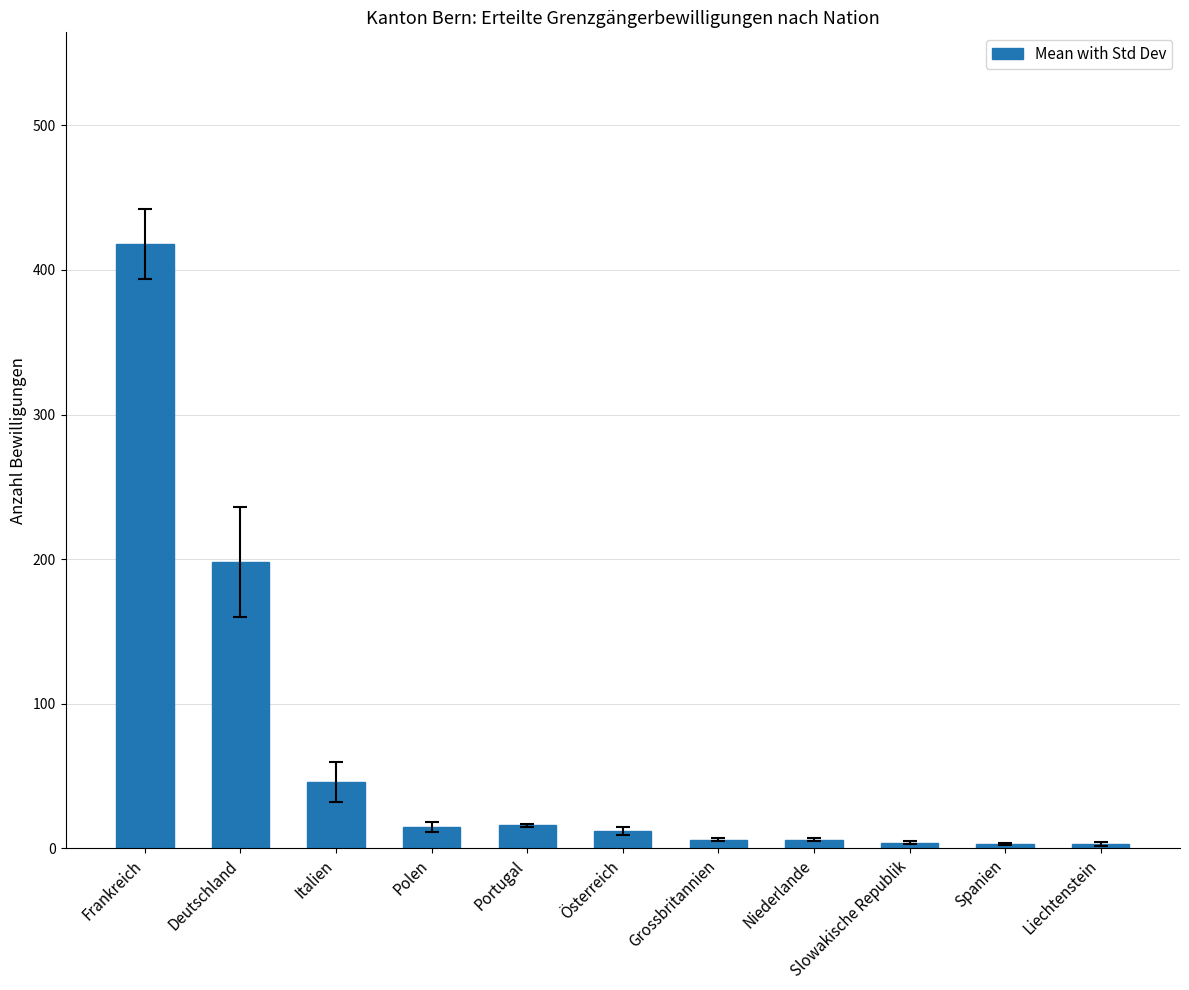

What is the label of the 7th bar from the right?

Portugal